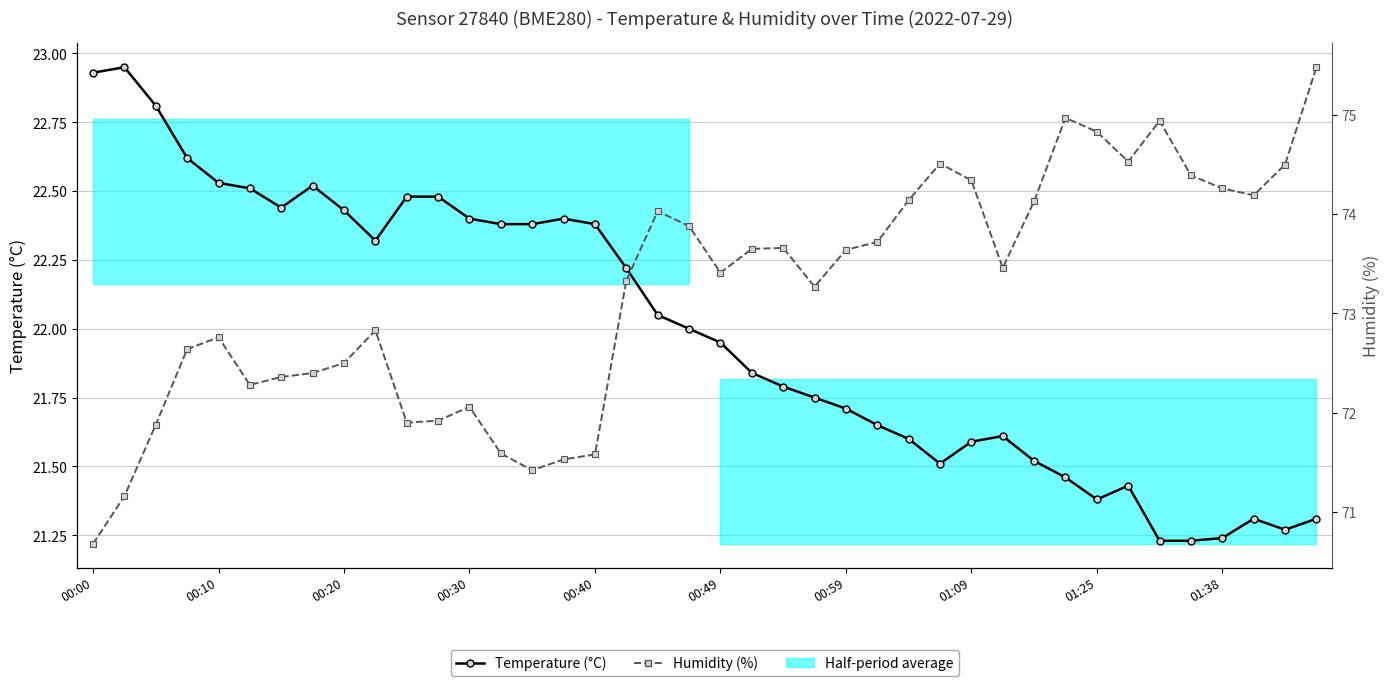

True or false: Humidity (%) has a value of 98.1 at 00:30.

False